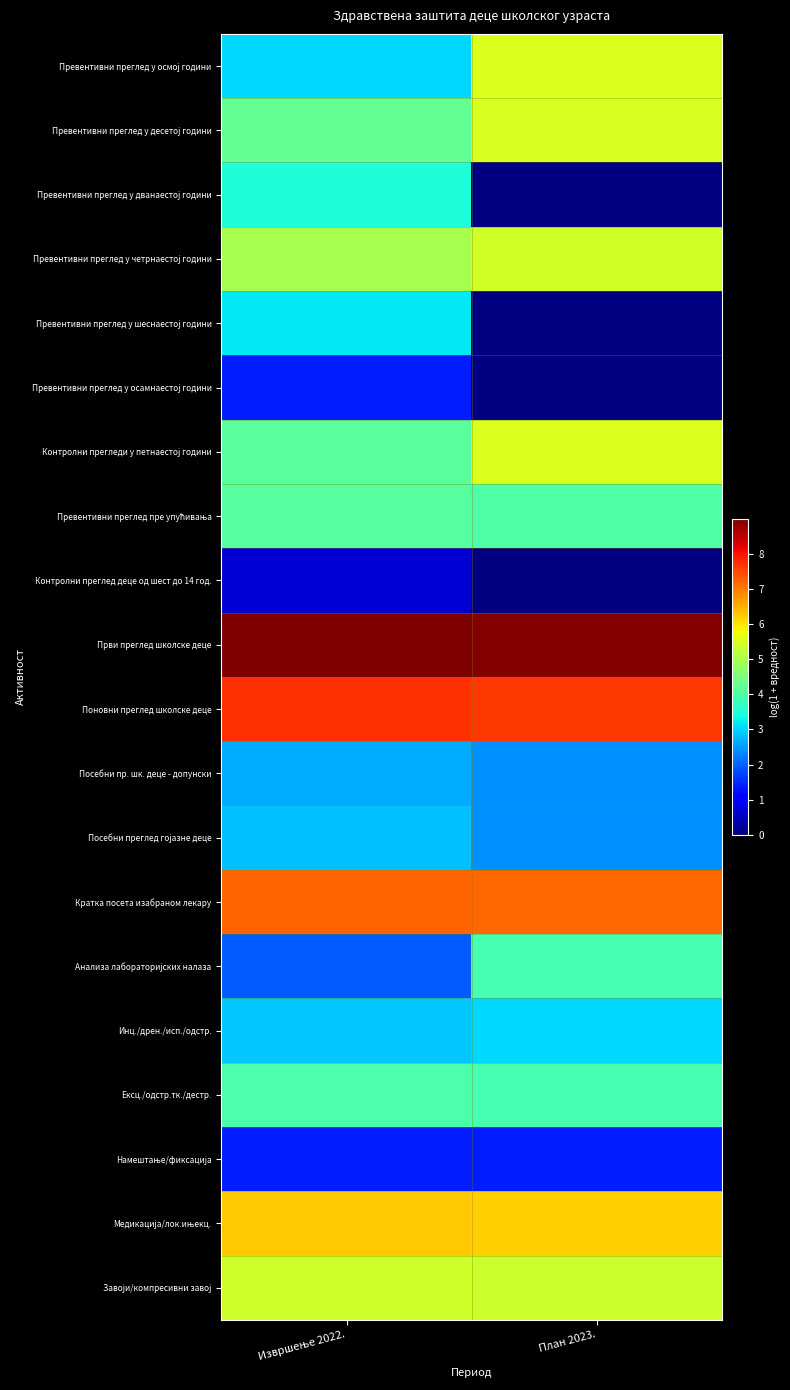

The value of Намештање/фиксација at Извршење 2022. is 6.7. True or false?

False